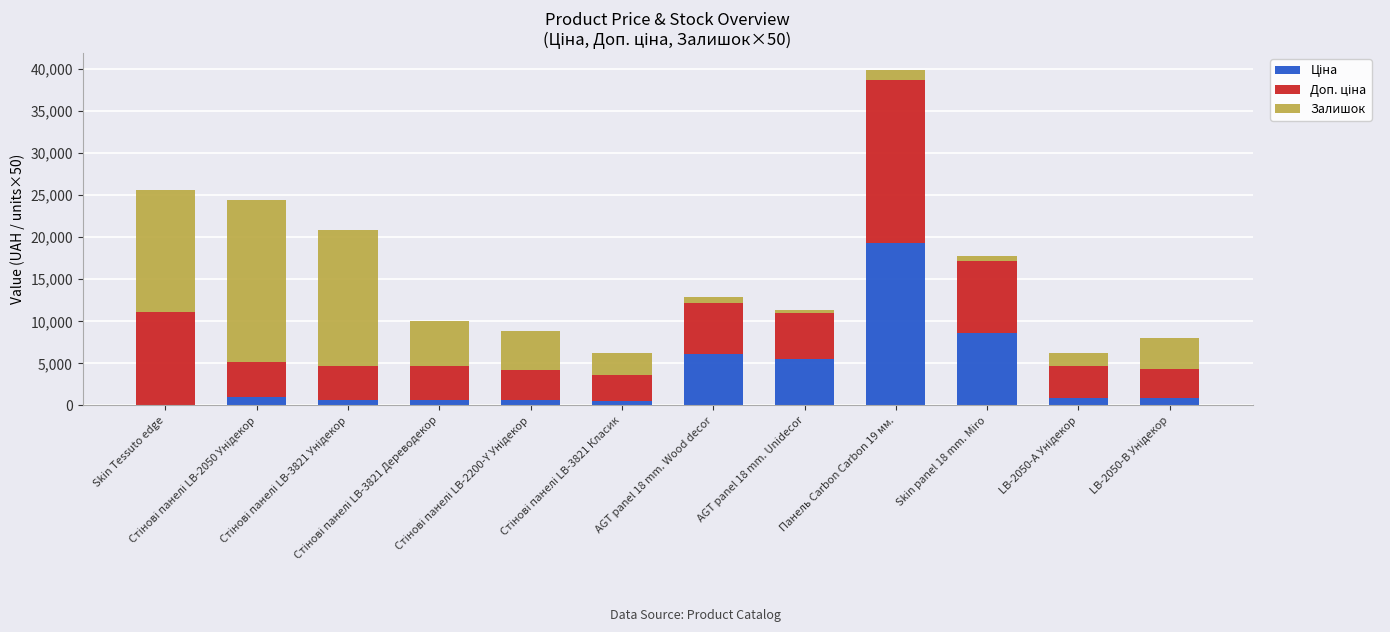

What position from the left is Skin panel 18 mm. Miro?

10